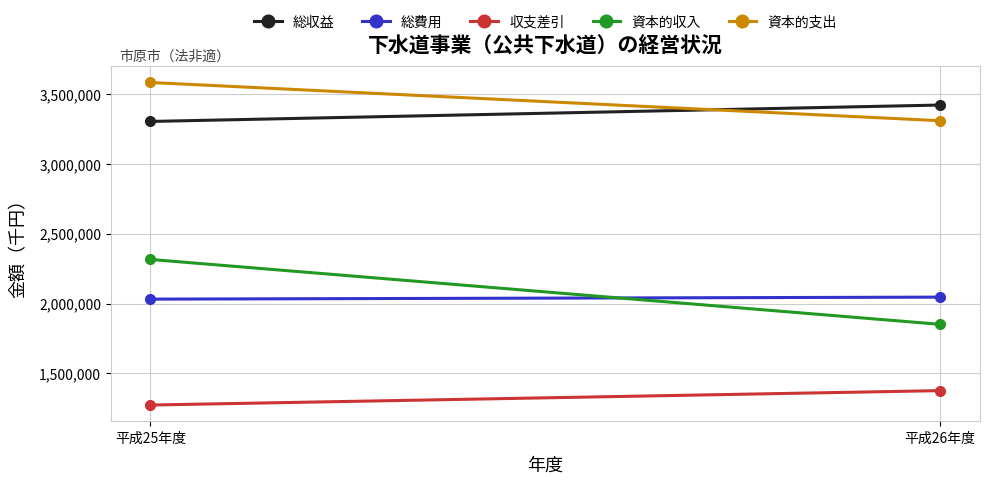

How many 資本的支出 values are between 3309338 and 3583336?

2